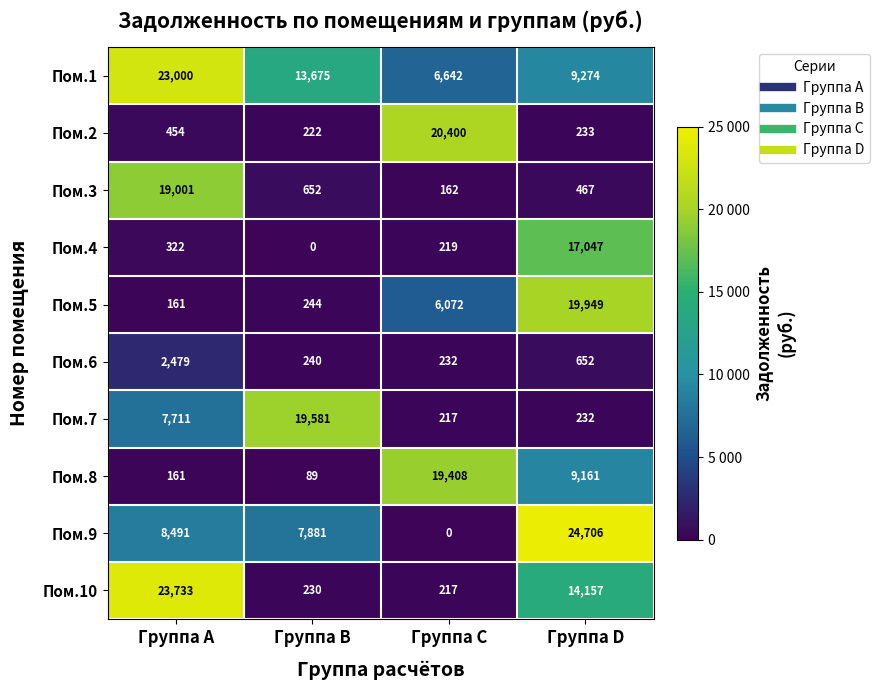

What is the approximate value of Пом.10 at Группа D, to the nearest 100?

14200